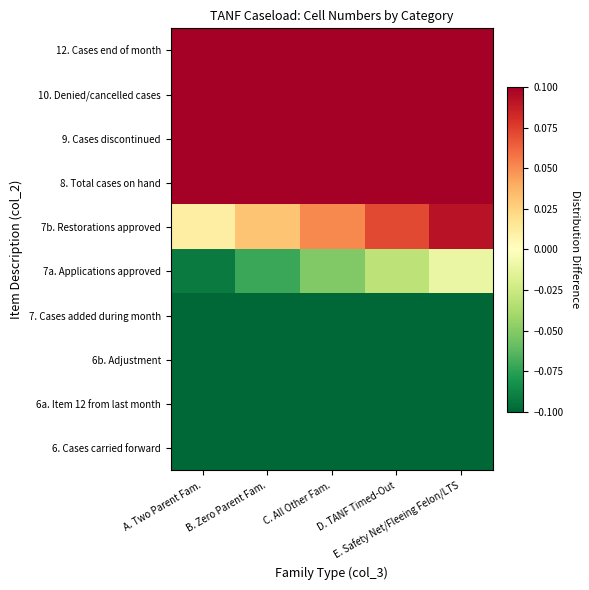

What is the minimum value shown in the chart?

-0.5